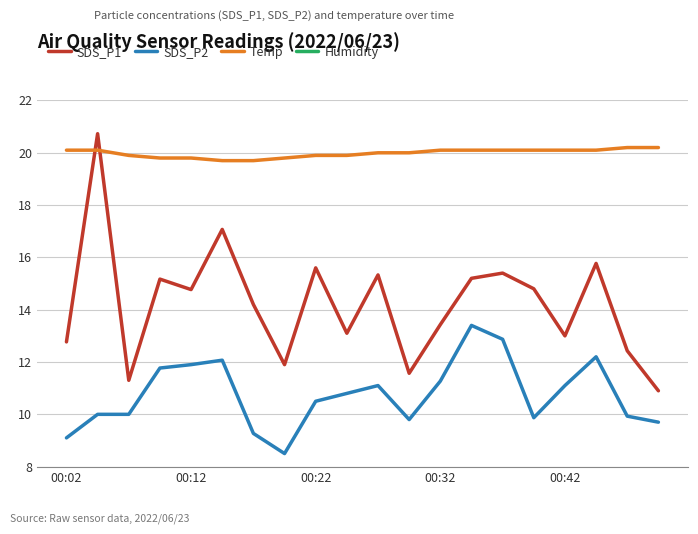

Reading left to right, list all the values displayed in this chart.

SDS_P1: 12.8	20.7	11.3	15.2	14.8	17.1	14.2	11.9	15.6	13.1	15.3	11.6	13.4	15.2	15.4	14.8	13.0	15.8	12.4	10.9
SDS_P2: 9.1	10.0	10.0	11.8	11.9	12.1	9.3	8.5	10.5	10.8	11.1	9.8	11.3	13.4	12.9	9.9	11.1	12.2	9.9	9.7
Temp: 20.1	20.1	19.9	19.8	19.8	19.7	19.7	19.8	19.9	19.9	20.0	20.0	20.1	20.1	20.1	20.1	20.1	20.1	20.2	20.2
Humidity: 99.9	99.9	99.9	99.9	99.9	99.9	99.9	99.9	99.9	99.9	99.9	99.9	99.9	99.9	99.9	99.9	99.9	99.9	99.9	99.9